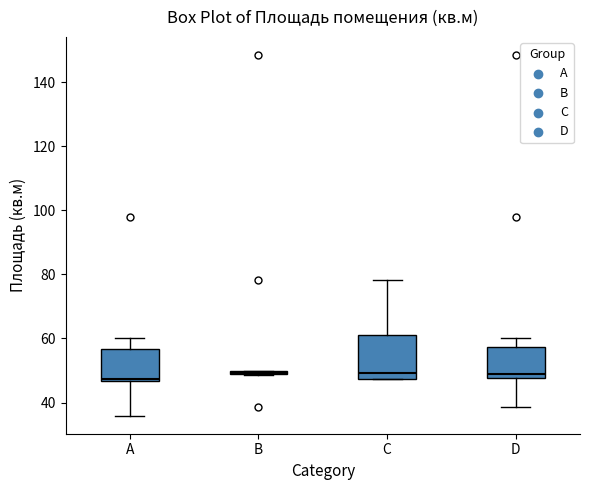

Where does the median line of the box for D sit on the y-axis? The values are not printed on the chart, so give them approximately, as read against the axis.

50